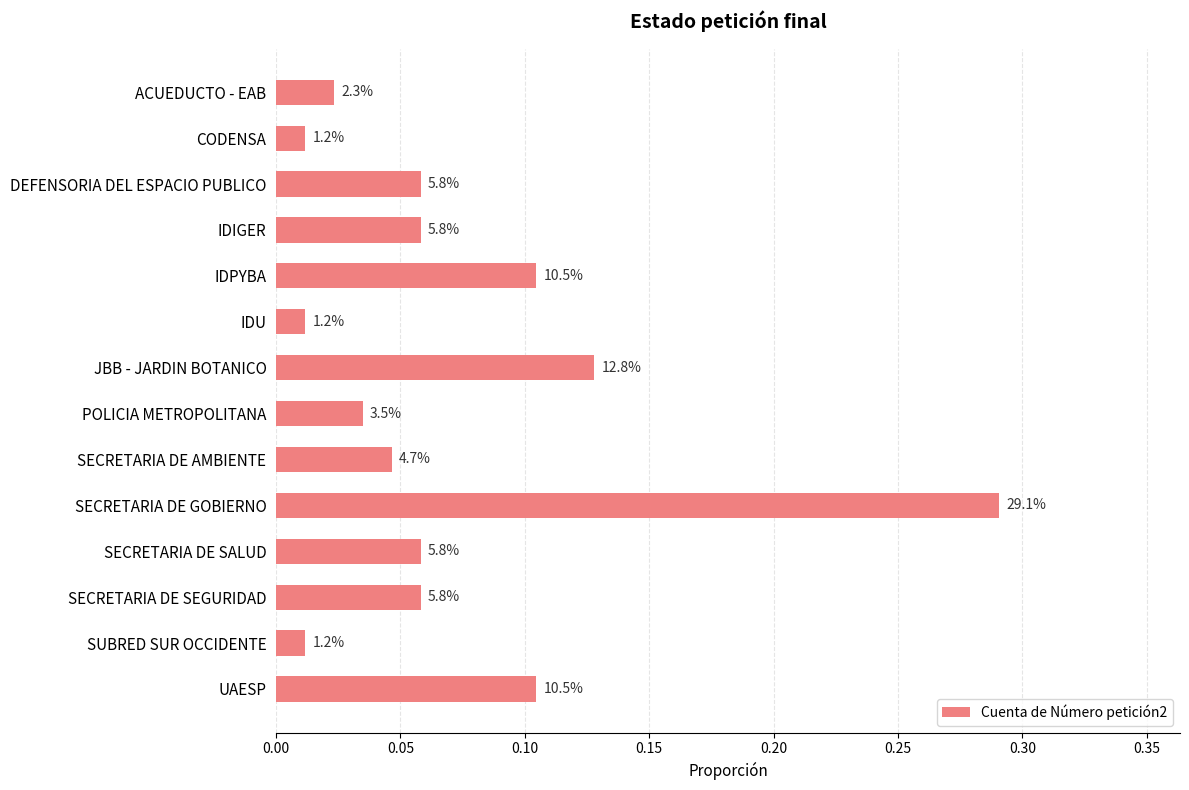

Are the bars horizontal?

Yes